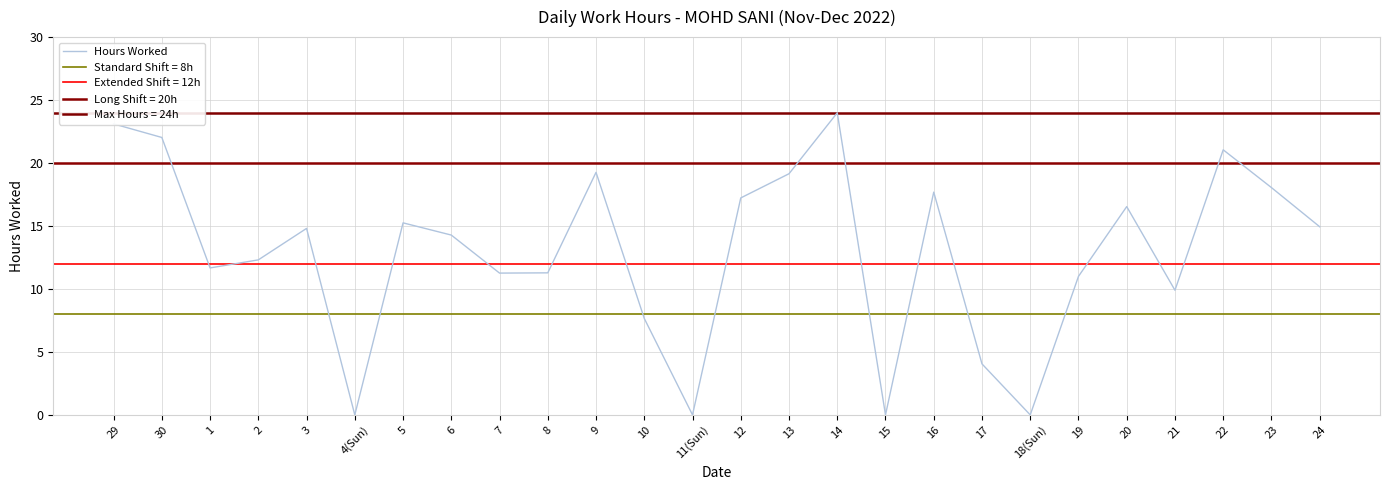

Which category has the highest value across all series?

14